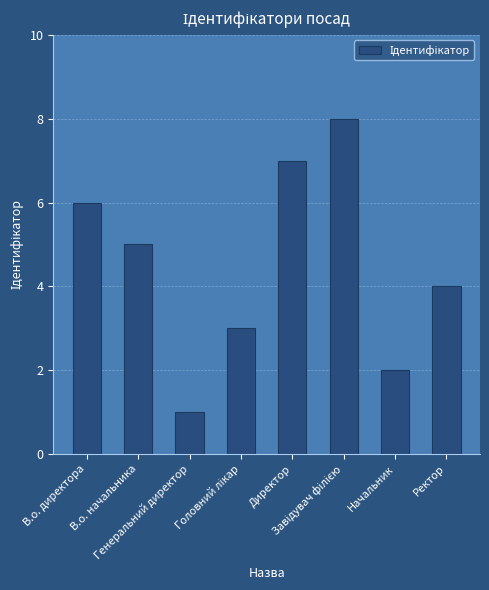

Does the chart contain any negative values?

No